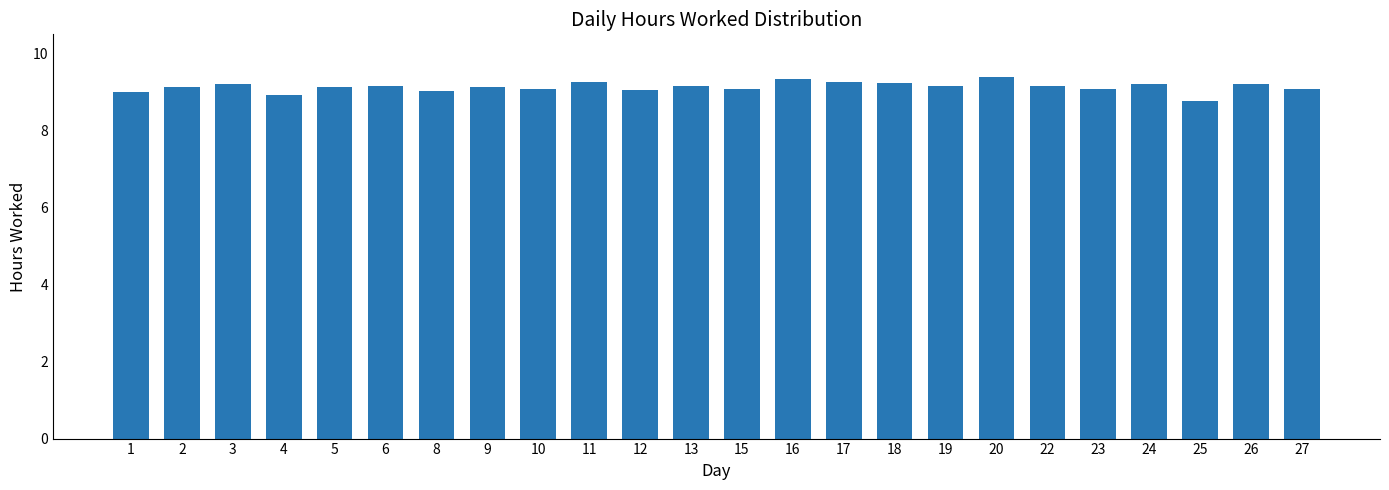

How many distinct data groups are displayed?

1